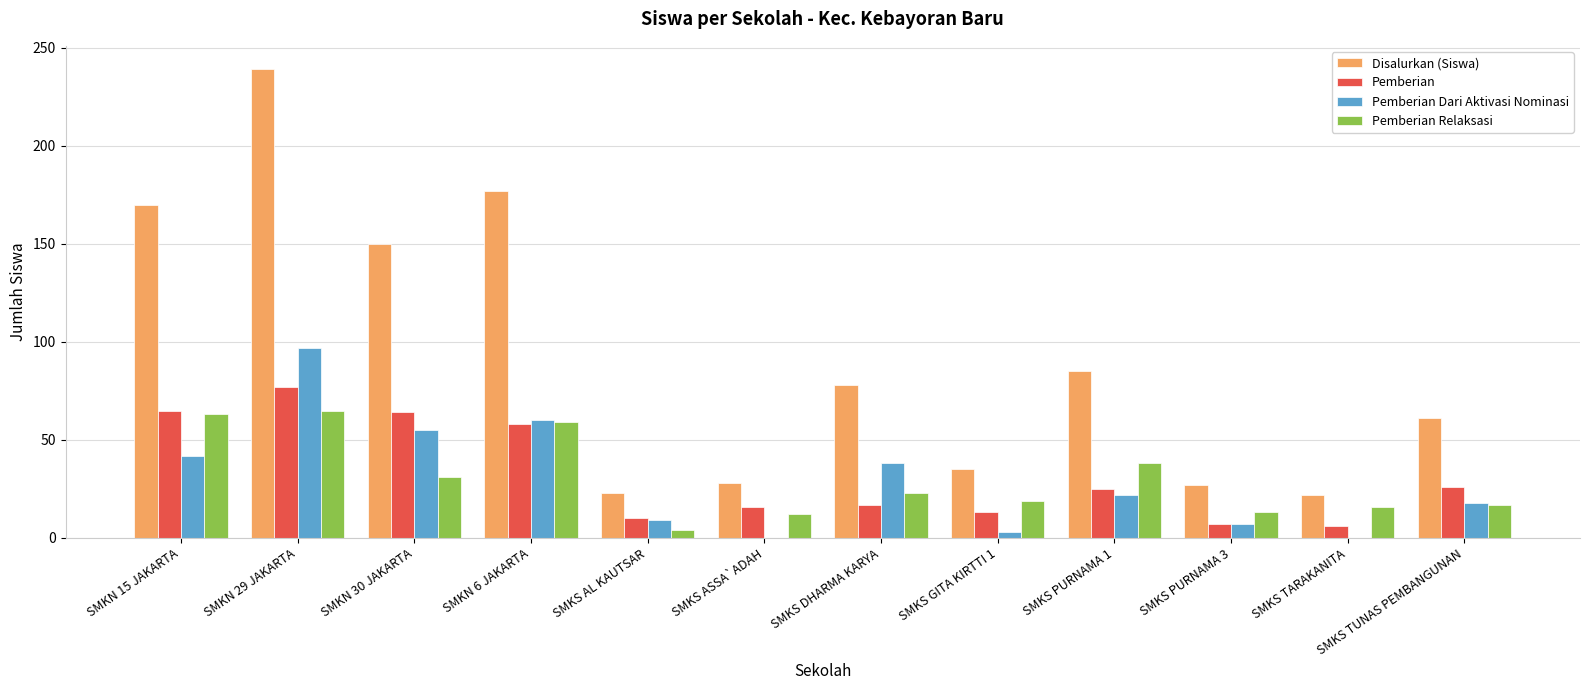

Does the chart contain stacked bars?

No